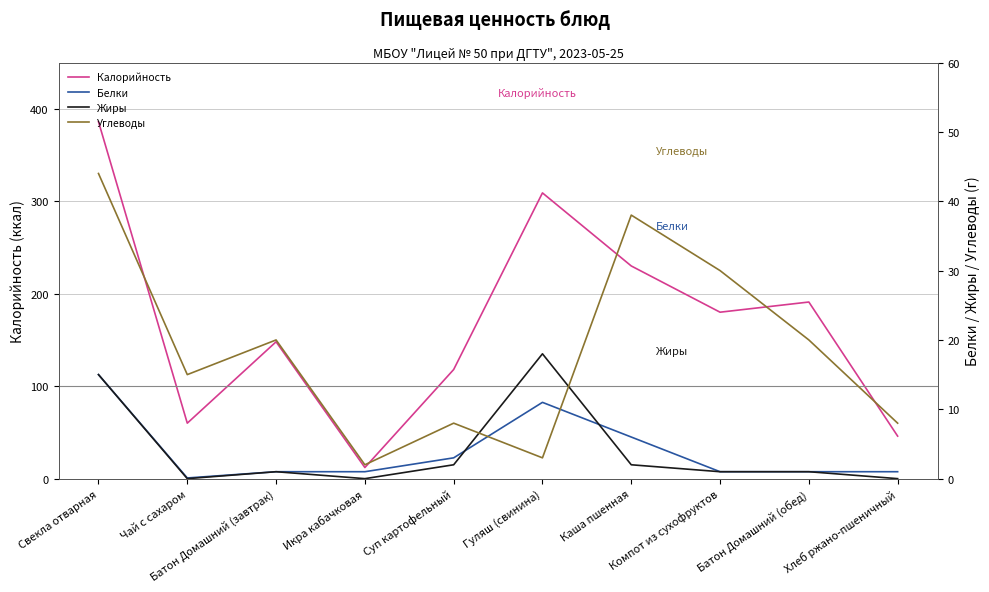

True or false: Калорийность and Углеводы cross at least once.

False